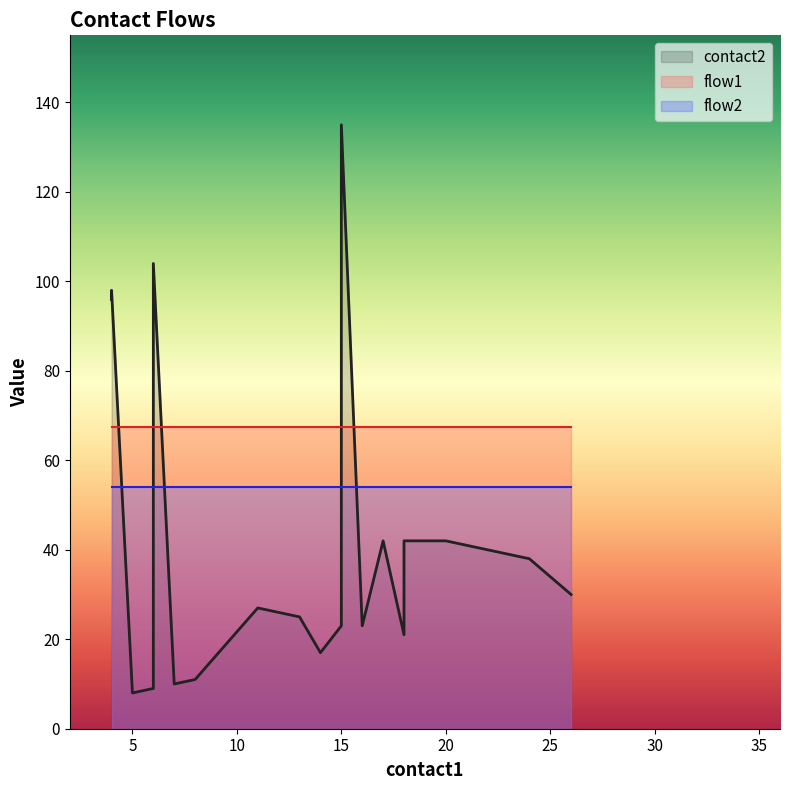

True or false: contact2 and flow2 intersect in this chart.

False